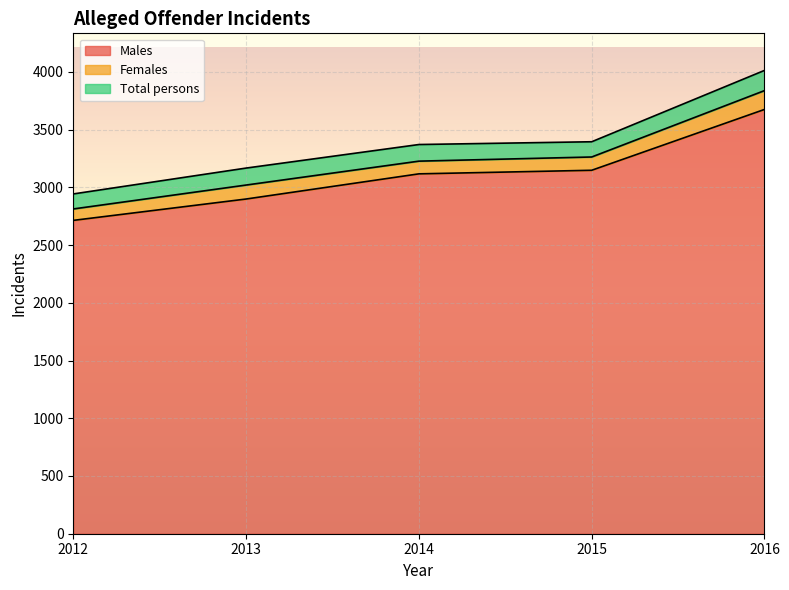

Does the chart display data point markers on the line(s)?

No